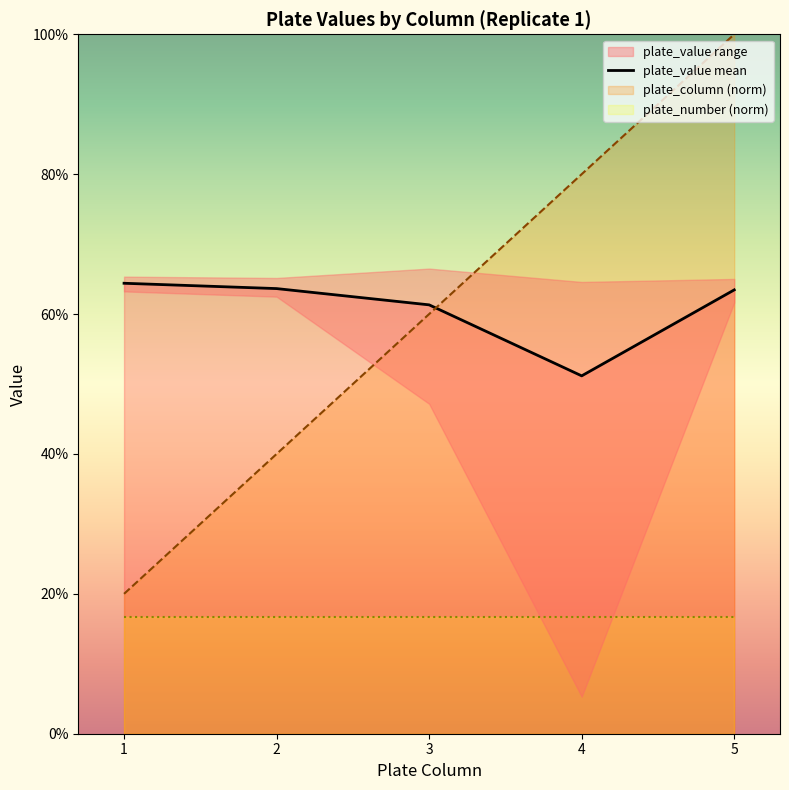

What is the difference between the values at 4 and 1?

0.1